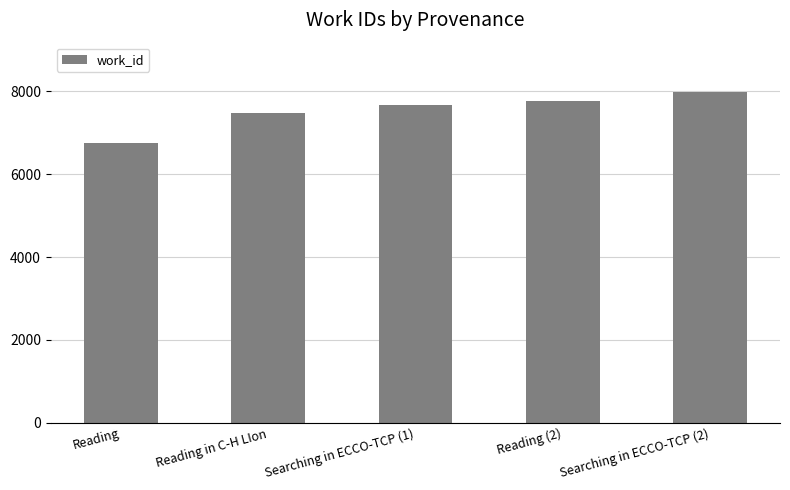

What is the change in value from Reading in C-H LIon to Reading (2)?

+276